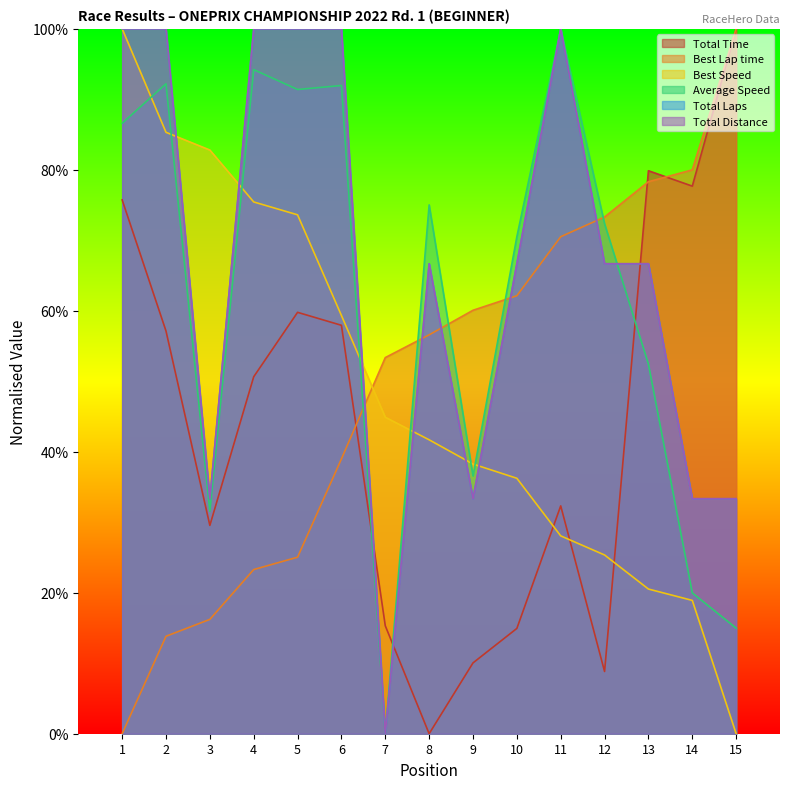

How many lines are shown in the chart?

6